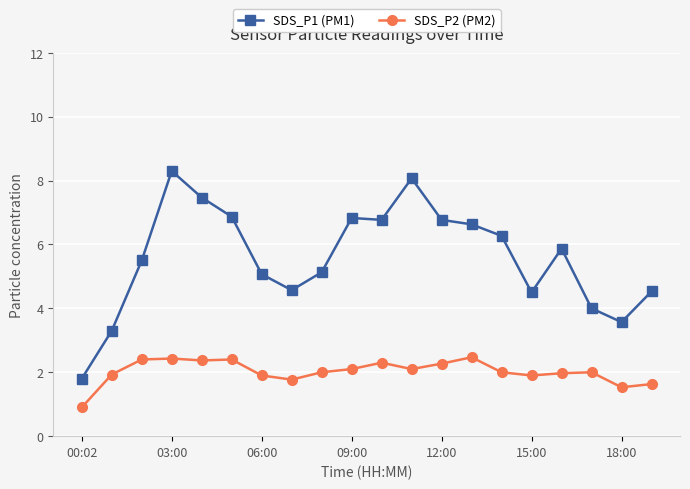

Rank the series by their maximum value, from highest to lowest.

SDS_P1 (PM1), SDS_P2 (PM2)